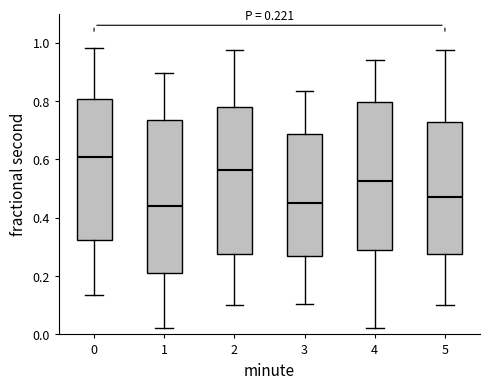

Which box has the highest median line?

0